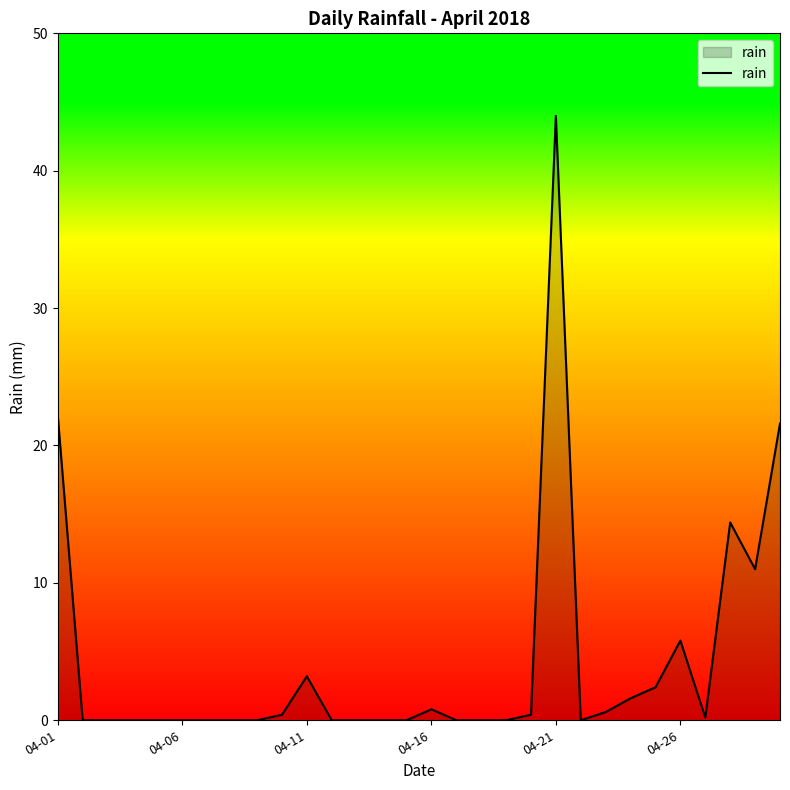

What is the greatest value displayed?

44.0